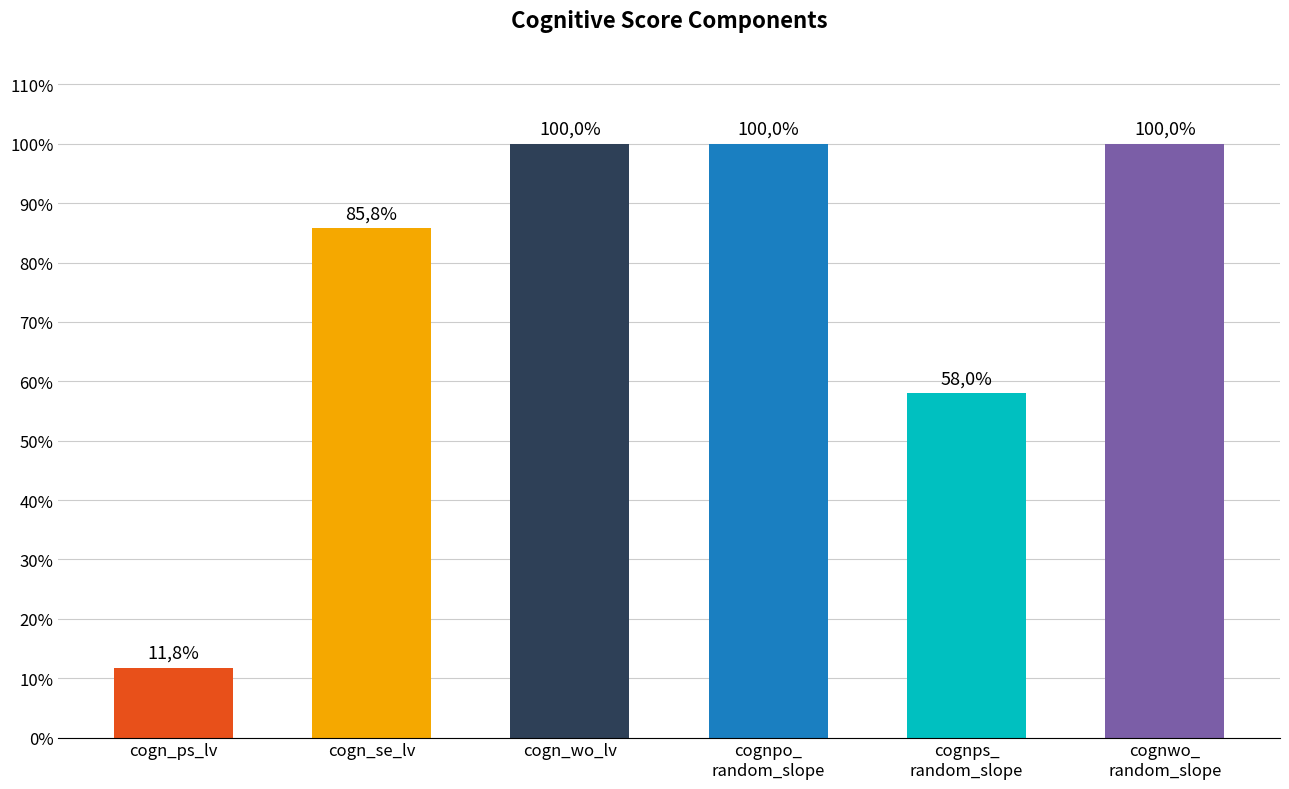

True or false: the data shows 58.0 at cognps_
random_slope.

True